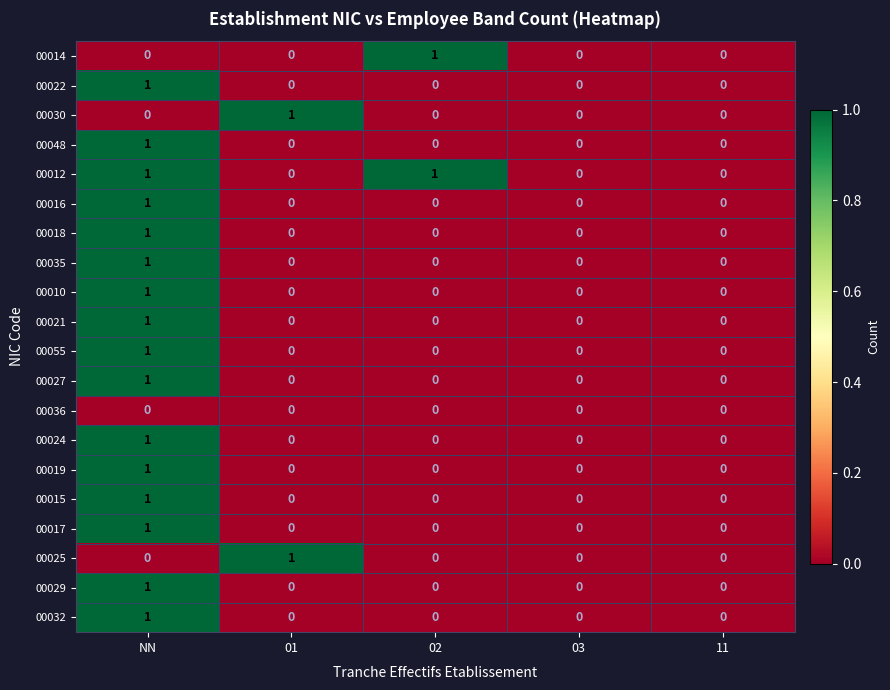

The 00048 series shows 0 at 11. True or false?

True